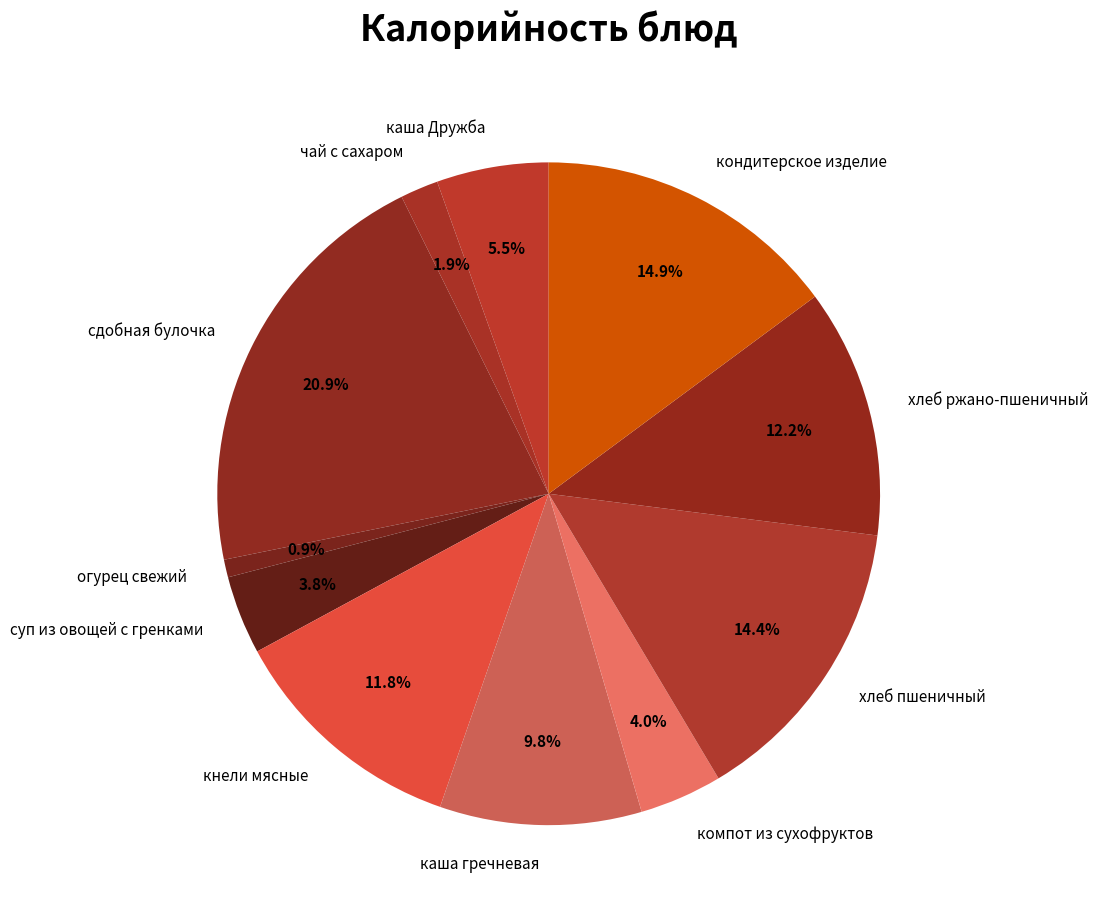

To the nearest percent, what portion does сдобная булочка represent?

21%